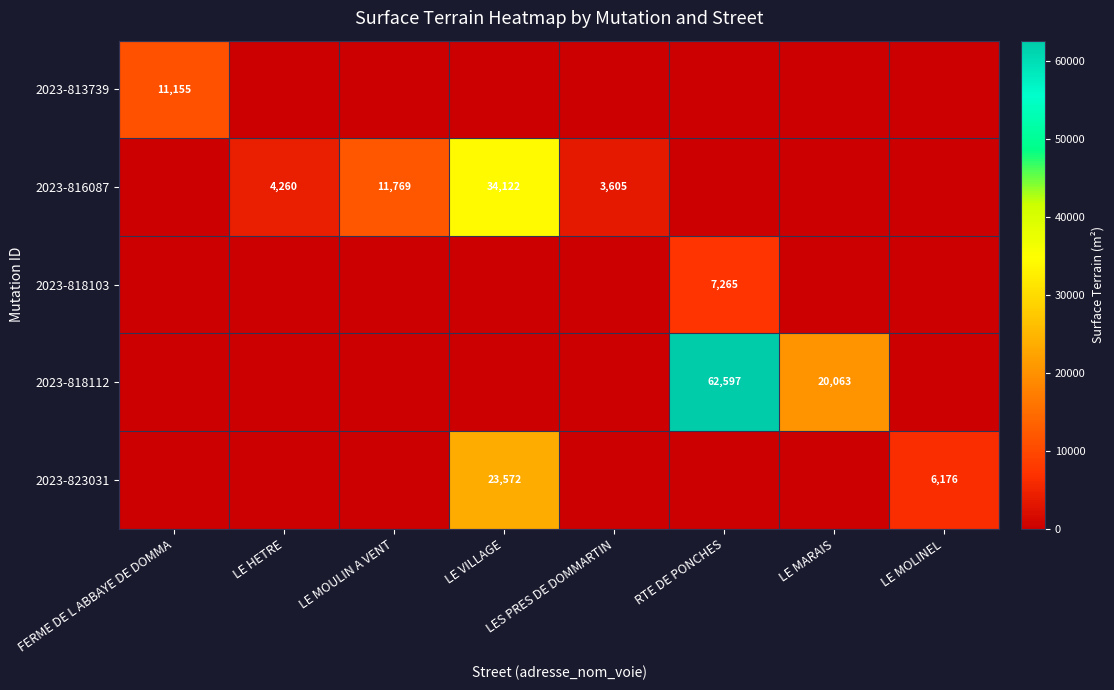

True or false: 2023-813739 has a value of 11155 at FERME DE L ABBAYE DE DOMMA.

True